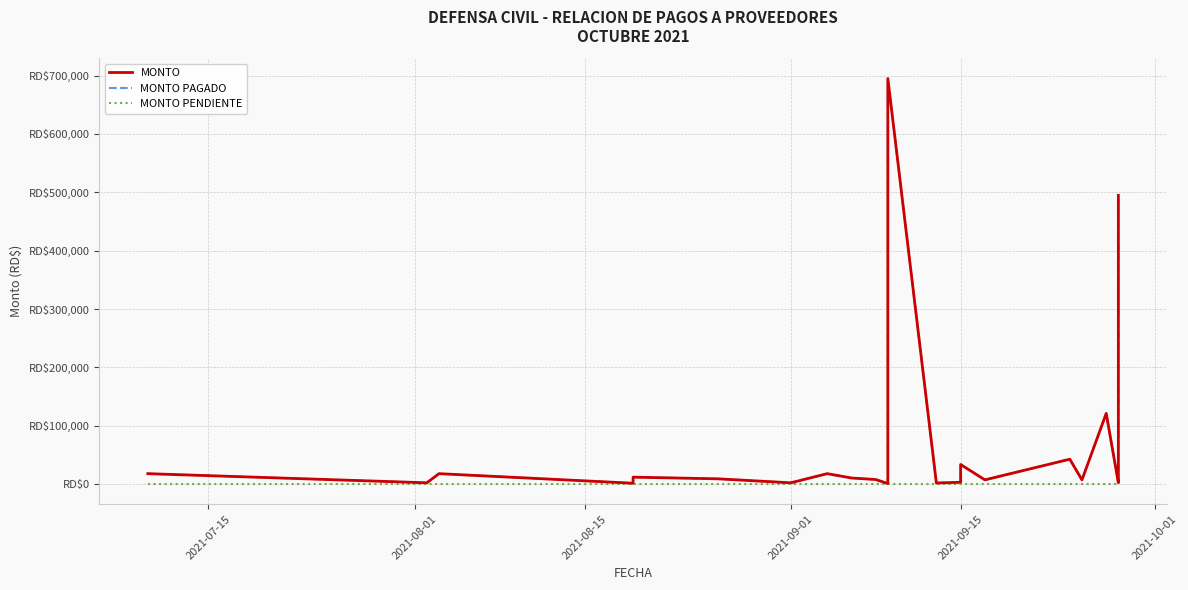

At which category does MONTO reach its first local valley?

2021-08-01